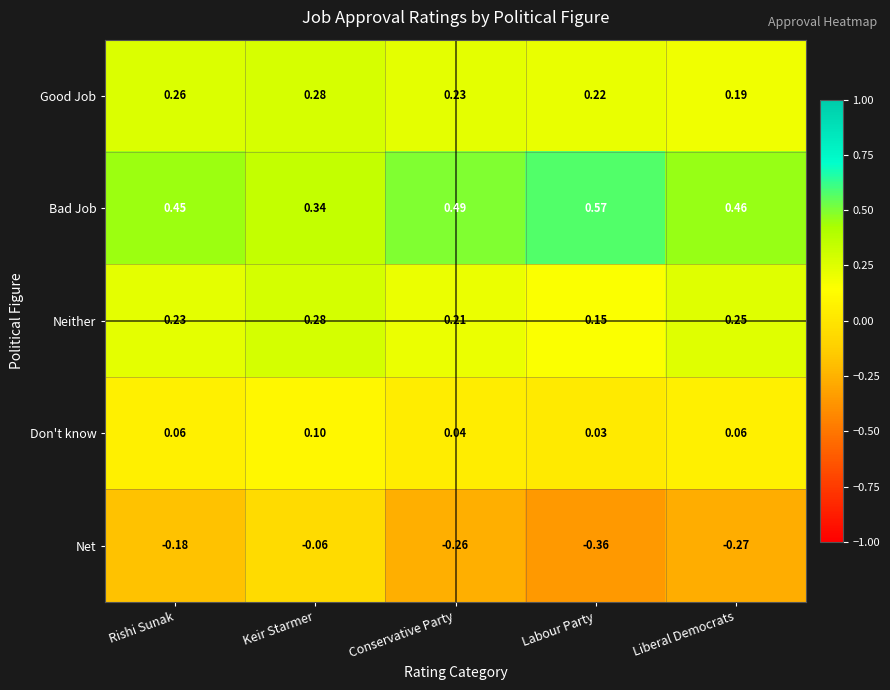

Which label corresponds to the smallest value in the chart?

Labour Party